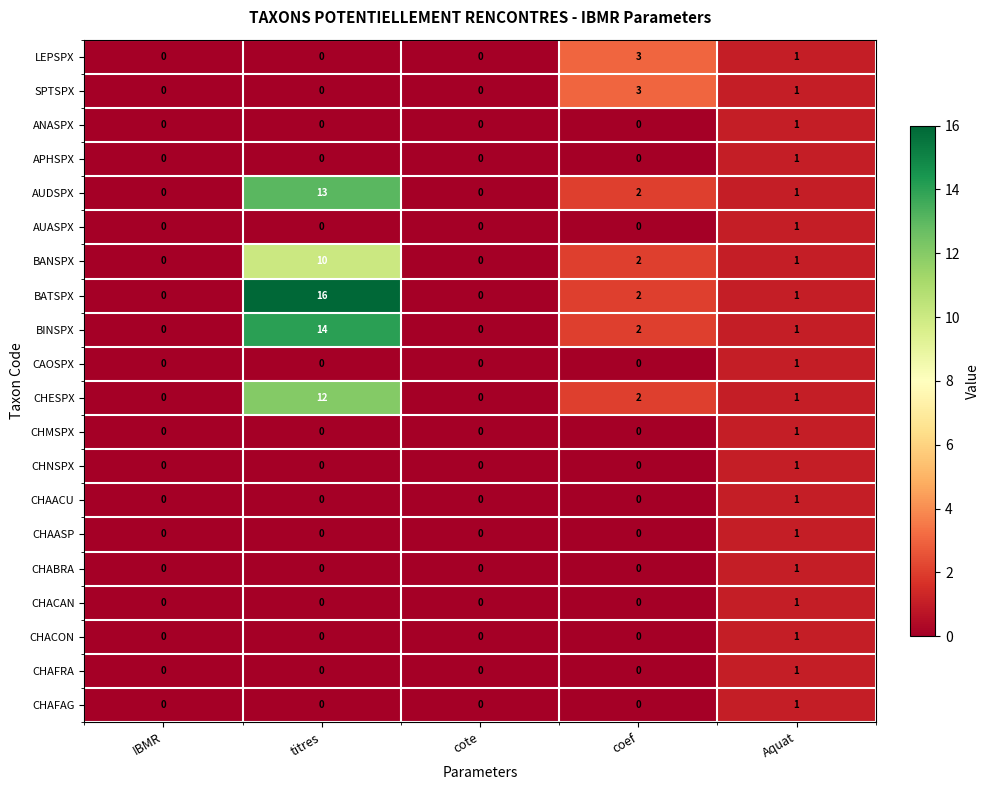

Is it true that AUDSPX equals 9 at titres?

False